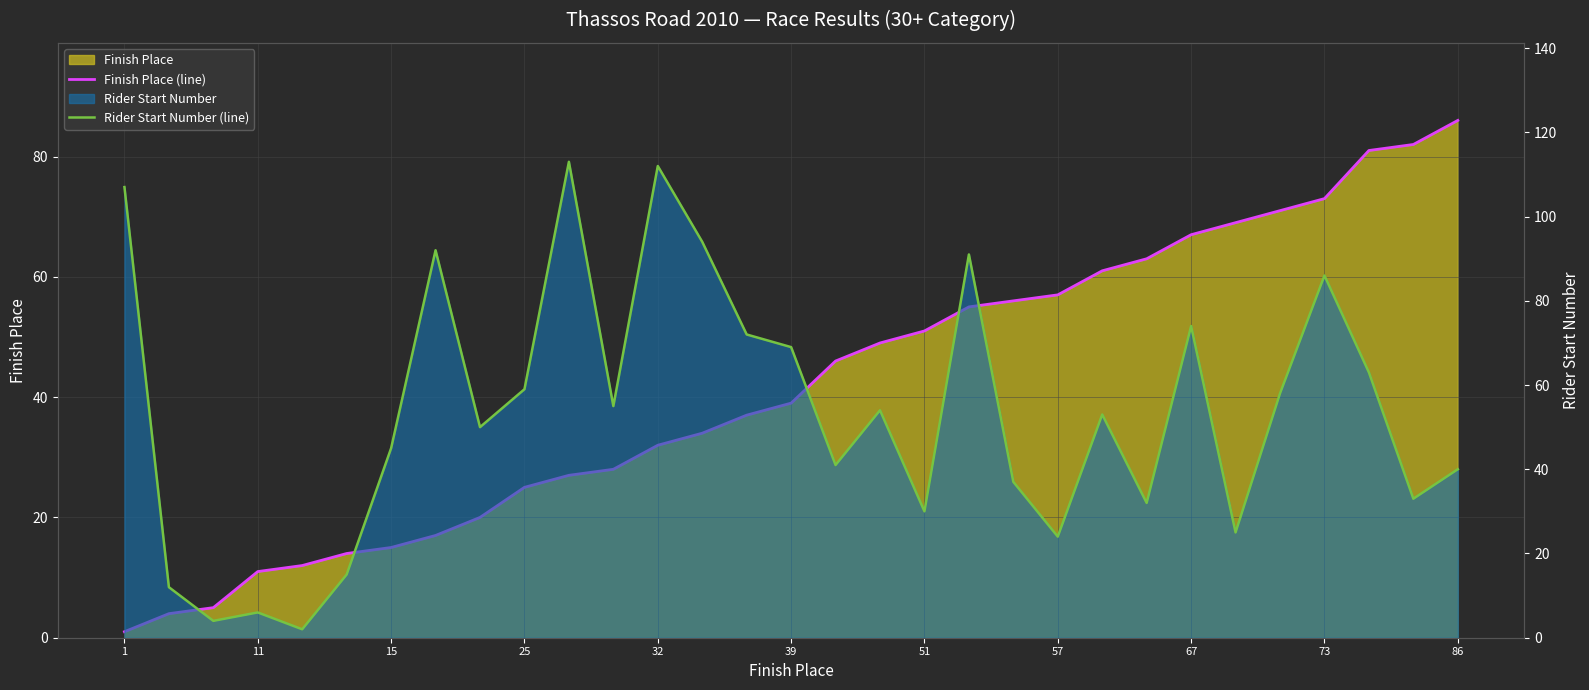

Rank the series by their maximum value, from lowest to highest.

Finish Place (line), Rider Start Number (line)